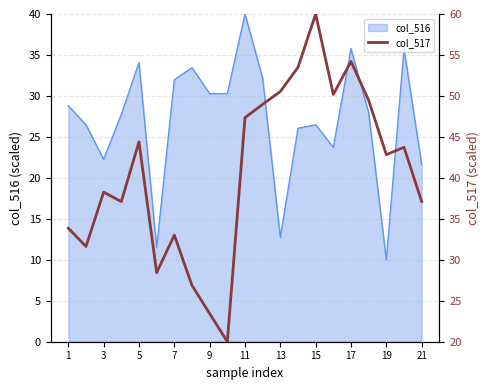

The value of col_516 at 11 is 40.0. True or false?

True